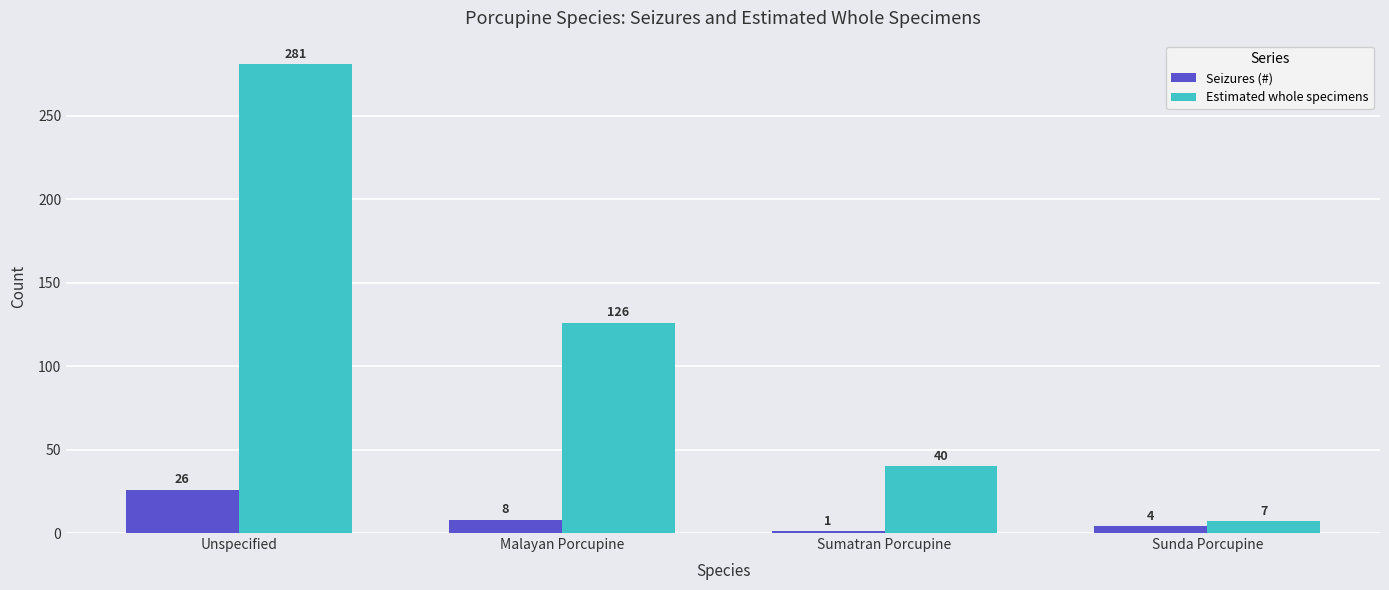

How many data points in Estimated whole specimens are less than 126?

2